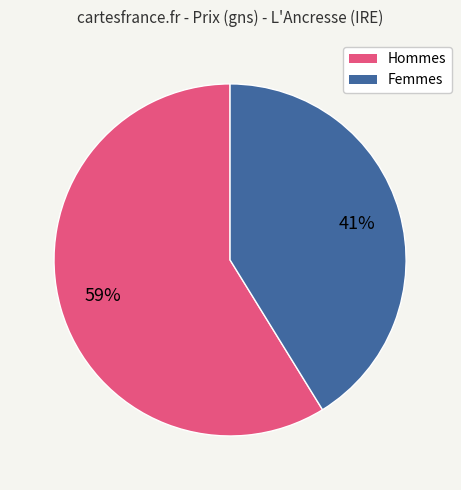

Is there any slice that represents more than half of the pie?

Yes